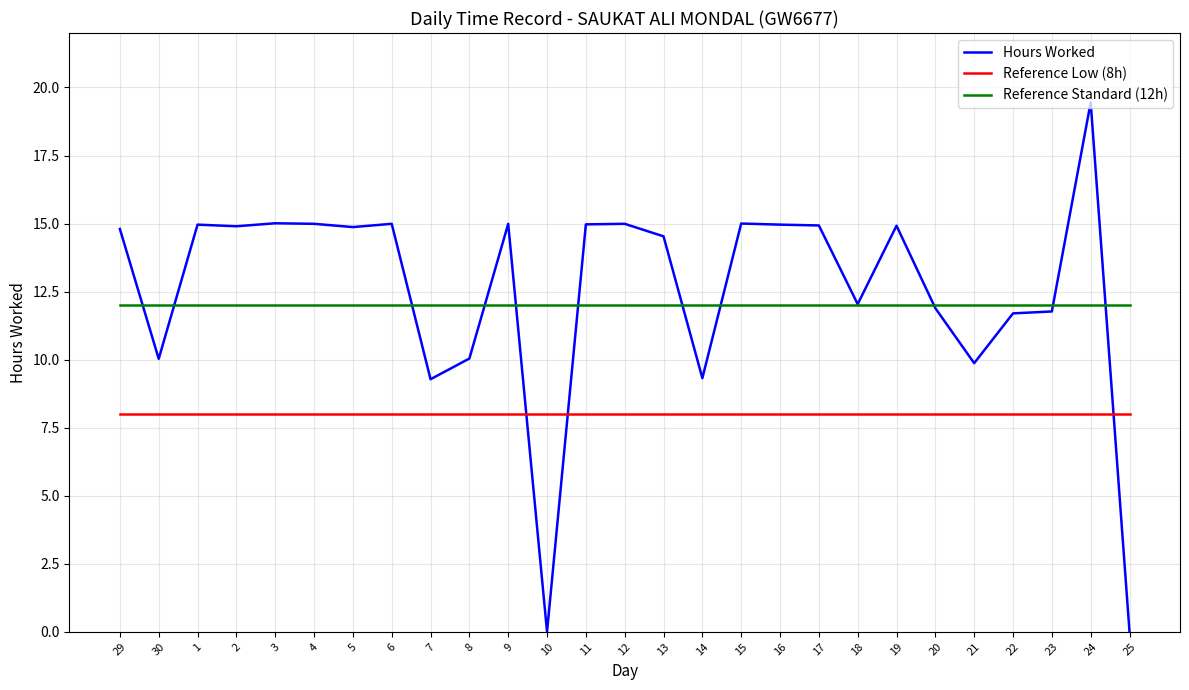

At which category does the chart reach its peak across all series?

24